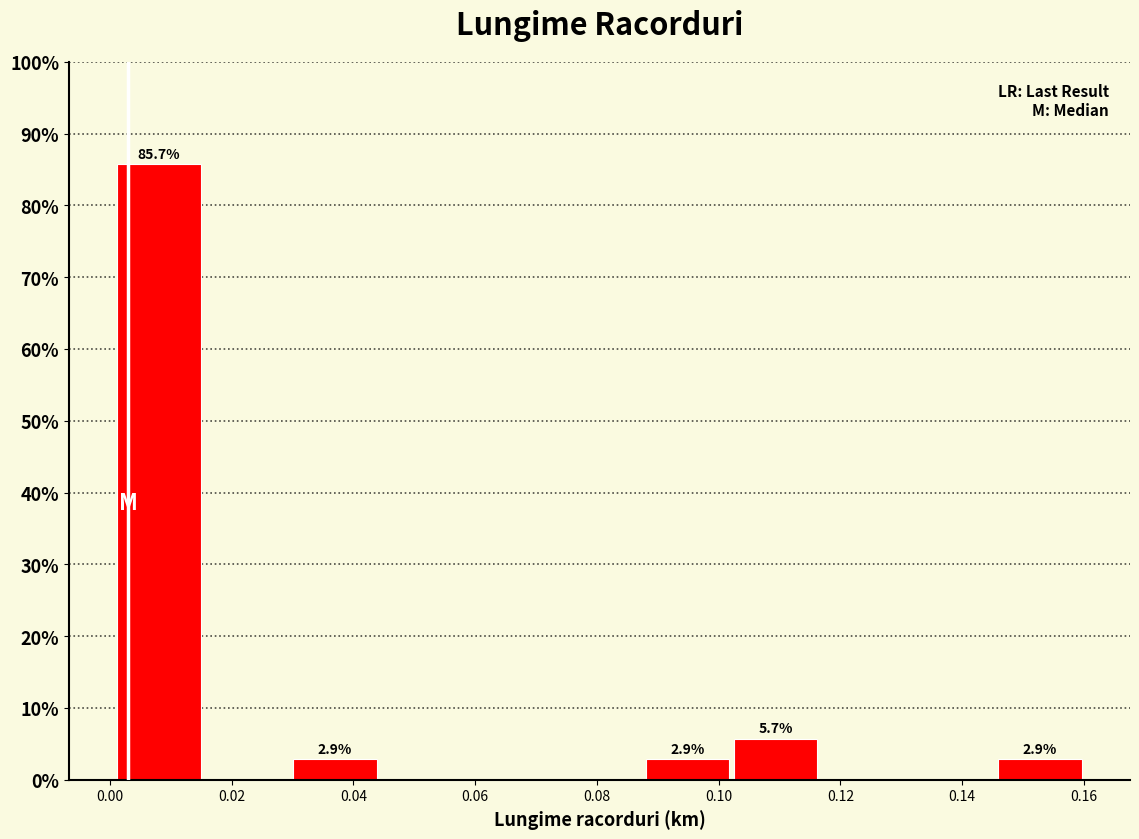

Over which range of the x-axis is the bar tallest?

0.000 to 0.016